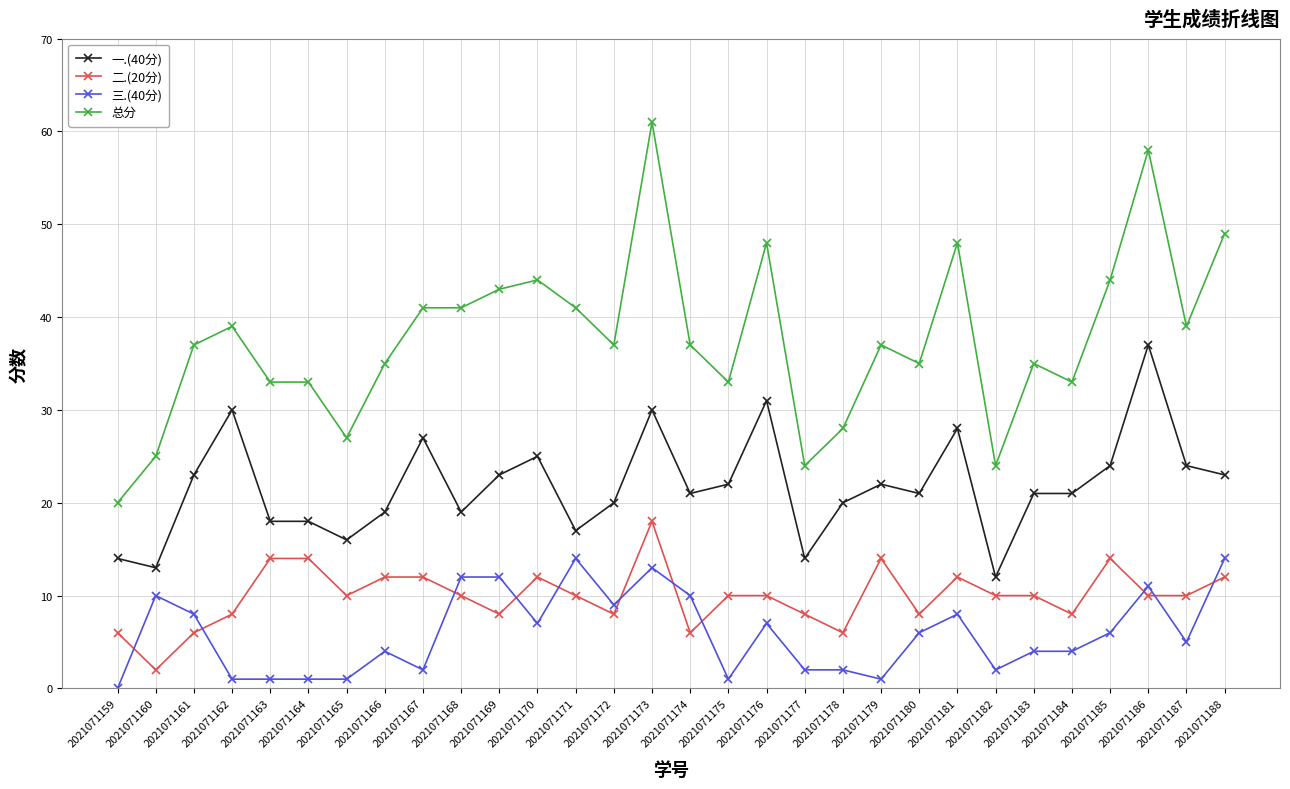

True or false: 二.(20分) has more than 0 interior local peaks.

True